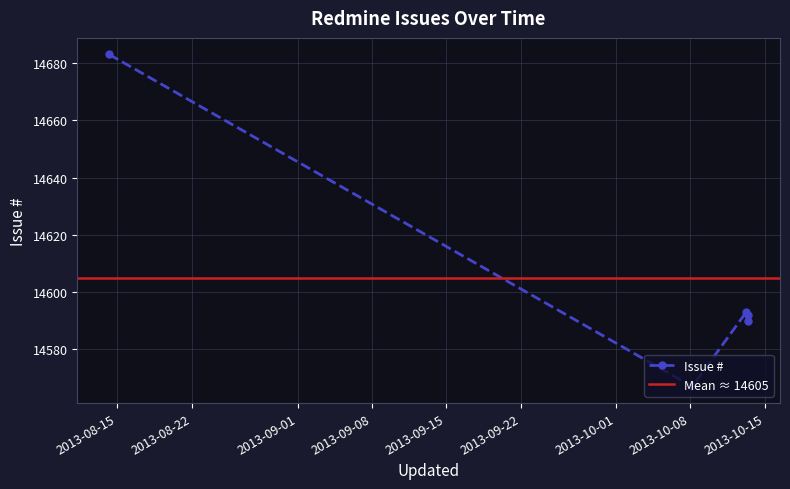

True or false: Issue # has more than 2 points higher than both neighbors.

False